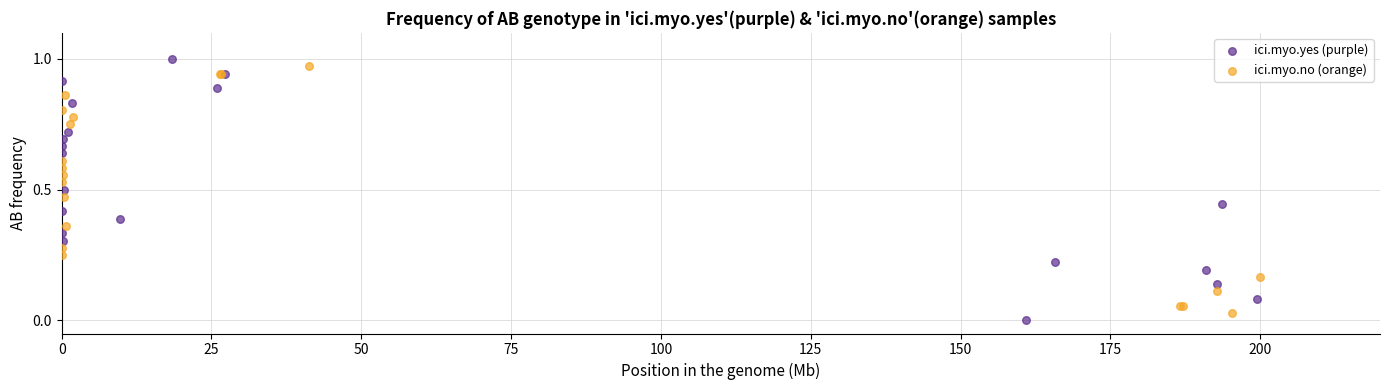

Which series has the largest Y range (max minus min)?

ici.myo.yes (purple)